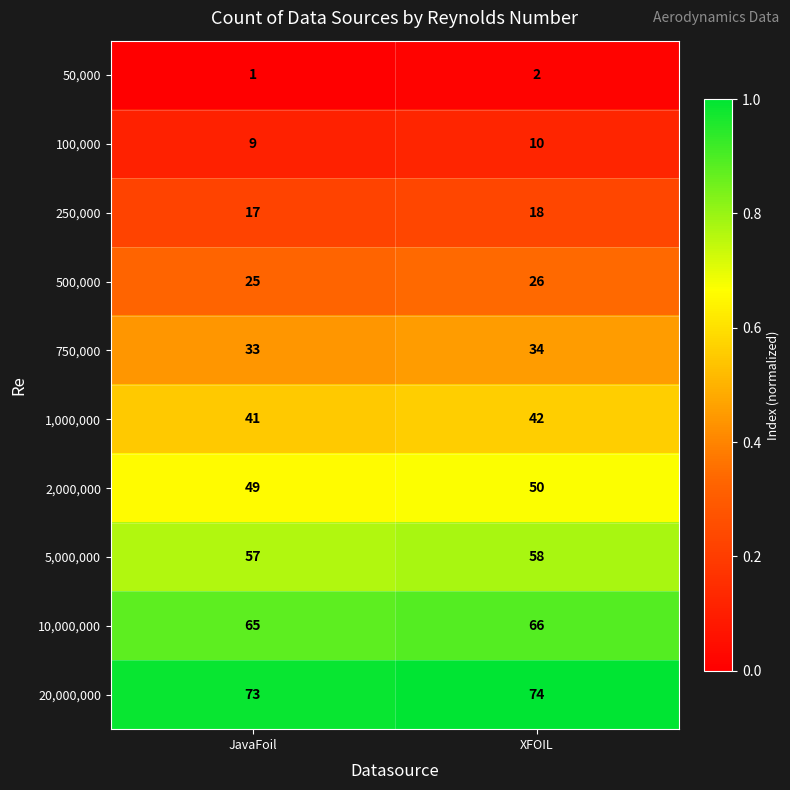

Where is 250,000 nearest to the value 17?

JavaFoil